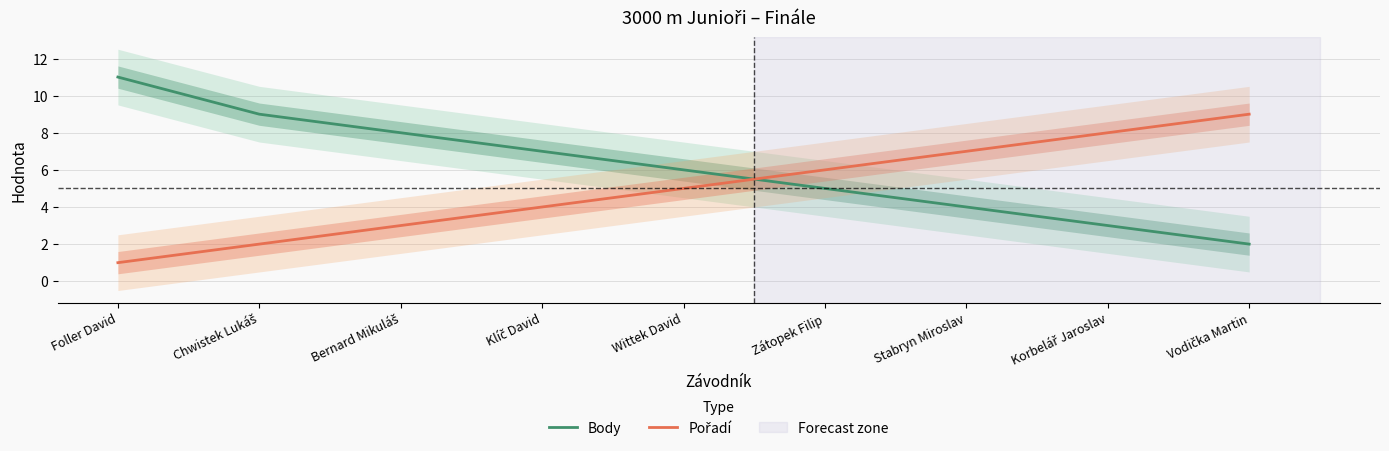

What is the label of the 9th point from the left?

Vodička Martin